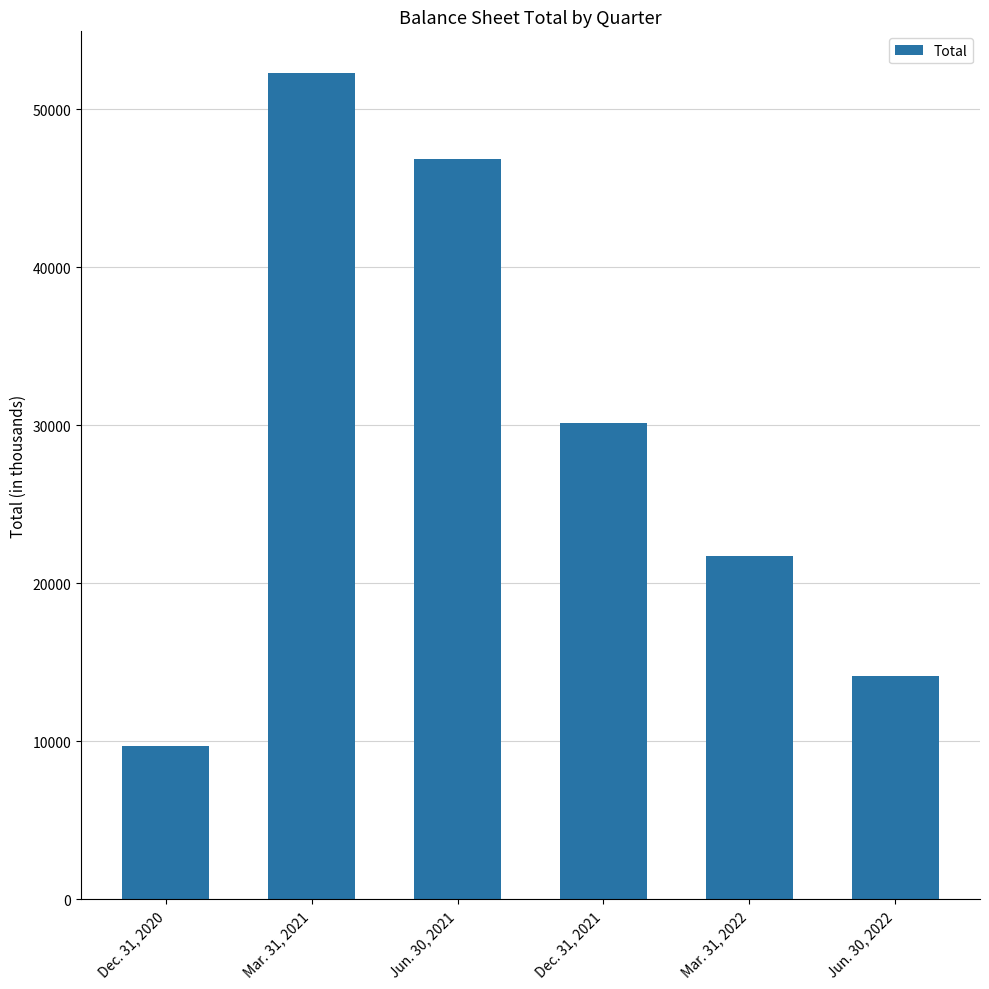

Reading left to right, extract all data points from this chart.

9719	52325	46838	30172	21744	14122